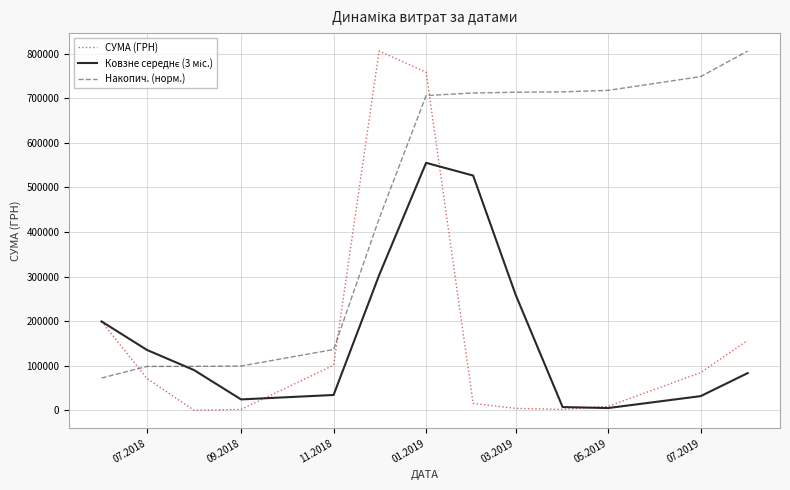

Which series has the widest spread of values?

СУМА (ГРН)